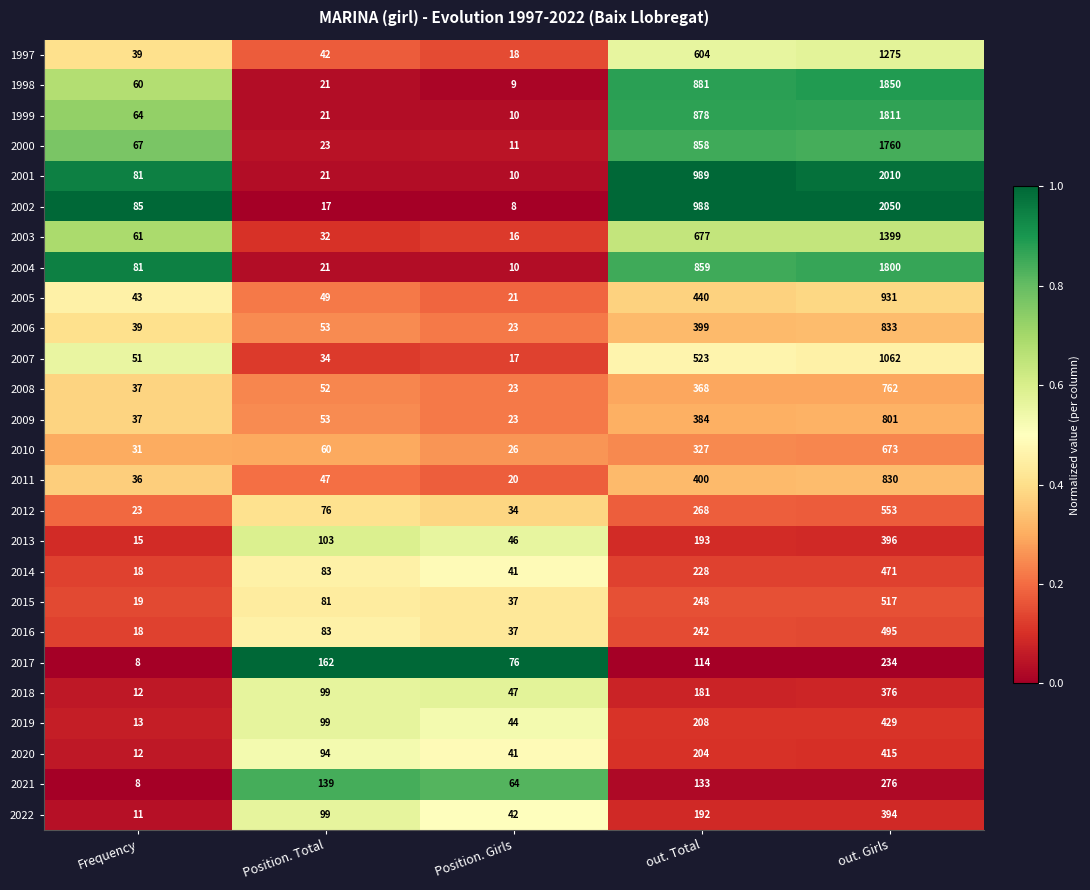

How many series are shown in this chart?

26